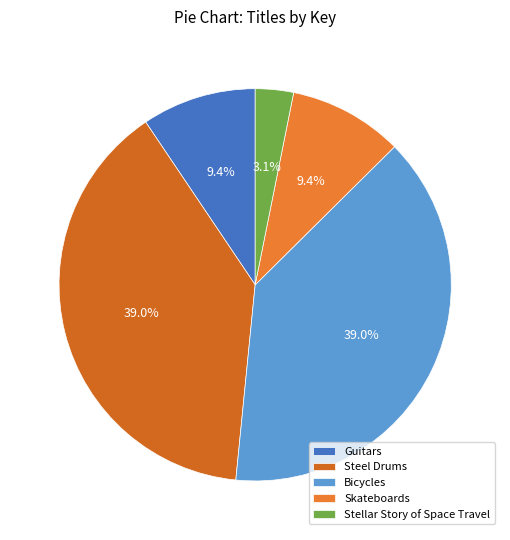

What percentage is the Guitars slice, to the nearest percent?

9%